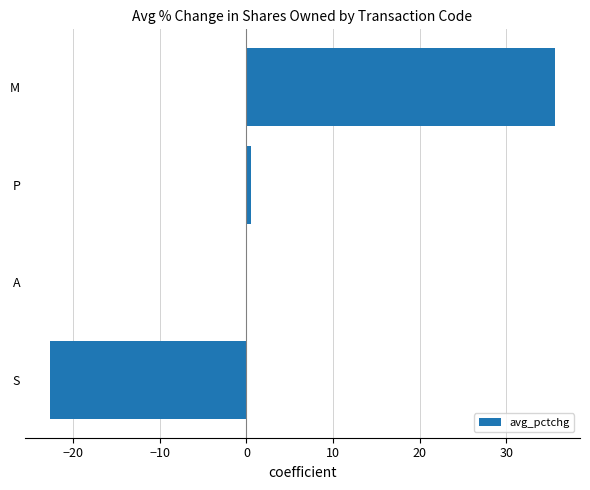

What is the change in value from S to M?

+58.3